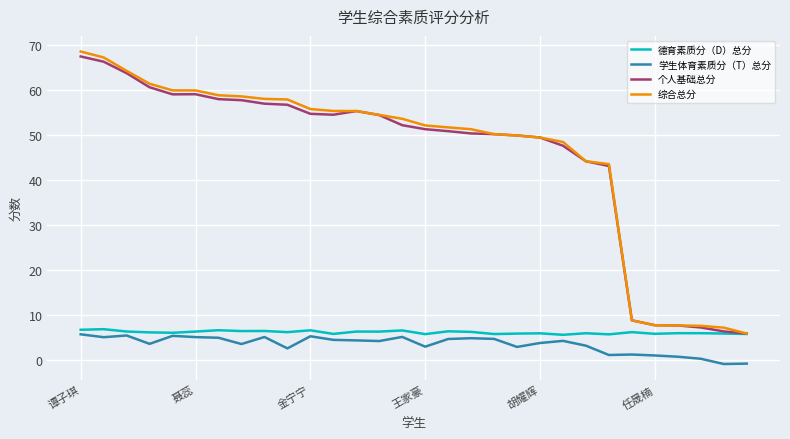

What is the greatest value displayed?

68.5